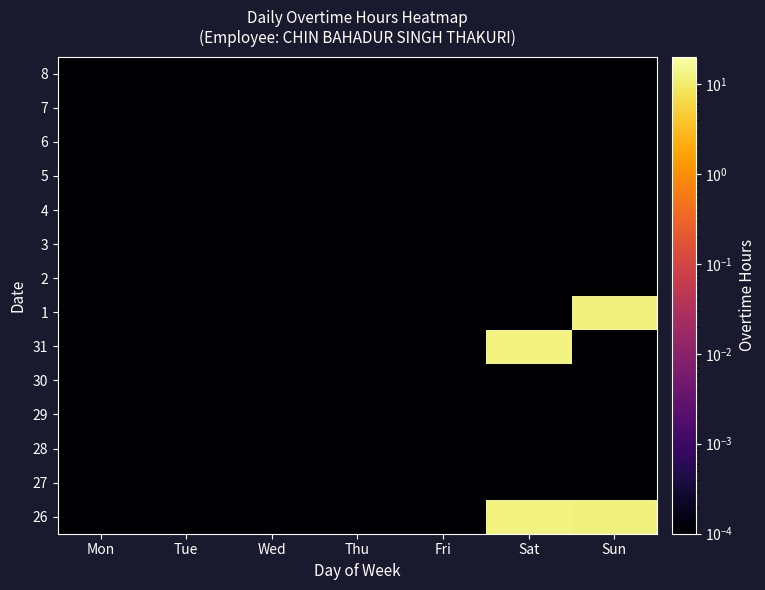

Reading left to right, what are all the values shown in this chart?

26: Mon=0.0	Tue=0.0	Wed=0.0	Thu=0.0	Fri=0.0	Sat=12.5	Sun=11.9
27: Mon=0.0	Tue=0.0	Wed=0.0	Thu=0.0	Fri=0.0	Sat=0.0	Sun=0.0
28: Mon=0.0	Tue=0.0	Wed=0.0	Thu=0.0	Fri=0.0	Sat=0.0	Sun=0.0
29: Mon=0.0	Tue=0.0	Wed=0.0	Thu=0.0	Fri=0.0	Sat=0.0	Sun=0.0
30: Mon=0.0	Tue=0.0	Wed=0.0	Thu=0.0	Fri=0.0	Sat=0.0	Sun=0.0
31: Mon=0.0	Tue=0.0	Wed=0.0	Thu=0.0	Fri=0.0	Sat=12.5	Sun=0.0
1: Mon=0.0	Tue=0.0	Wed=0.0	Thu=0.0	Fri=0.0	Sat=0.0	Sun=11.9
2: Mon=0.0	Tue=0.0	Wed=0.0	Thu=0.0	Fri=0.0	Sat=0.0	Sun=0.0
3: Mon=0.0	Tue=0.0	Wed=0.0	Thu=0.0	Fri=0.0	Sat=0.0	Sun=0.0
4: Mon=0.0	Tue=0.0	Wed=0.0	Thu=0.0	Fri=0.0	Sat=0.0	Sun=0.0
5: Mon=0.0	Tue=0.0	Wed=0.0	Thu=0.0	Fri=0.0	Sat=0.0	Sun=0.0
6: Mon=0.0	Tue=0.0	Wed=0.0	Thu=0.0	Fri=0.0	Sat=0.0	Sun=0.0
7: Mon=0.0	Tue=0.0	Wed=0.0	Thu=0.0	Fri=0.0	Sat=0.0	Sun=0.0
8: Mon=0.0	Tue=0.0	Wed=0.0	Thu=0.0	Fri=0.0	Sat=0.0	Sun=0.0